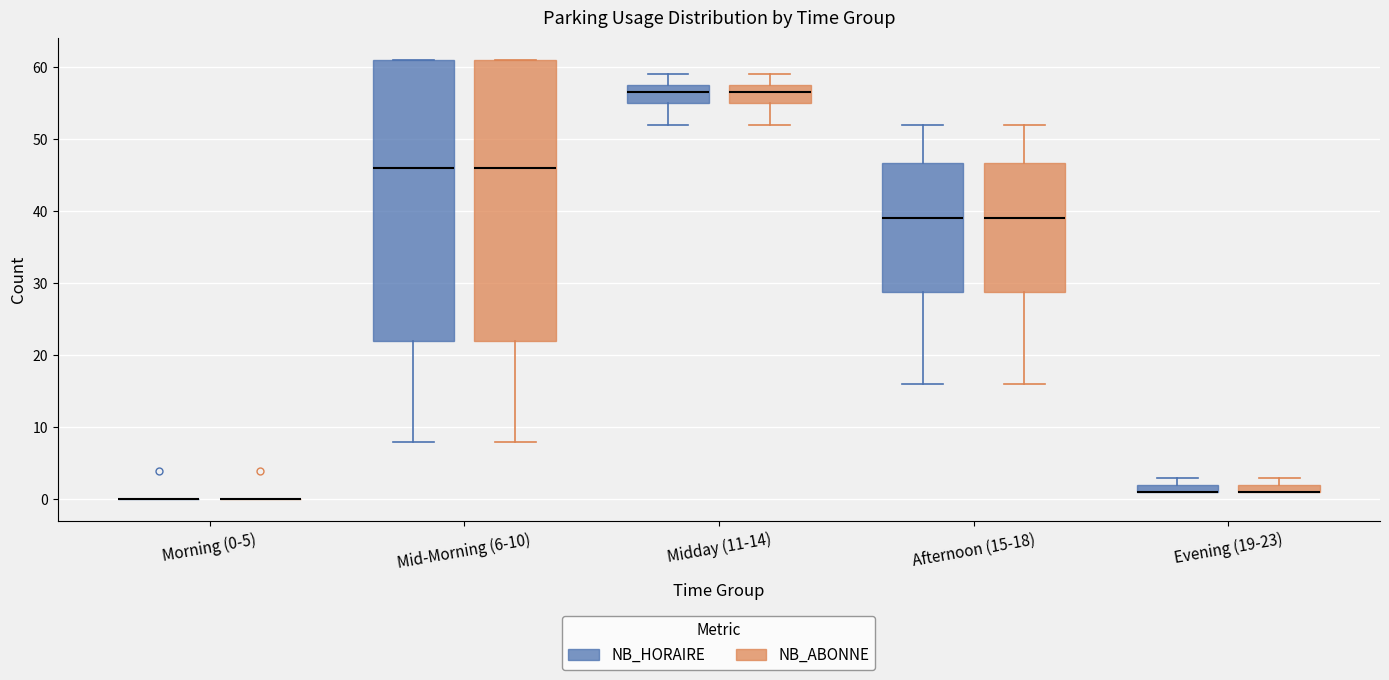

Where does the upper whisker of the box for Afternoon (15-18) (NB_HORAIRE) end on the y-axis? The values are not printed on the chart, so give them approximately, as read against the axis.

52